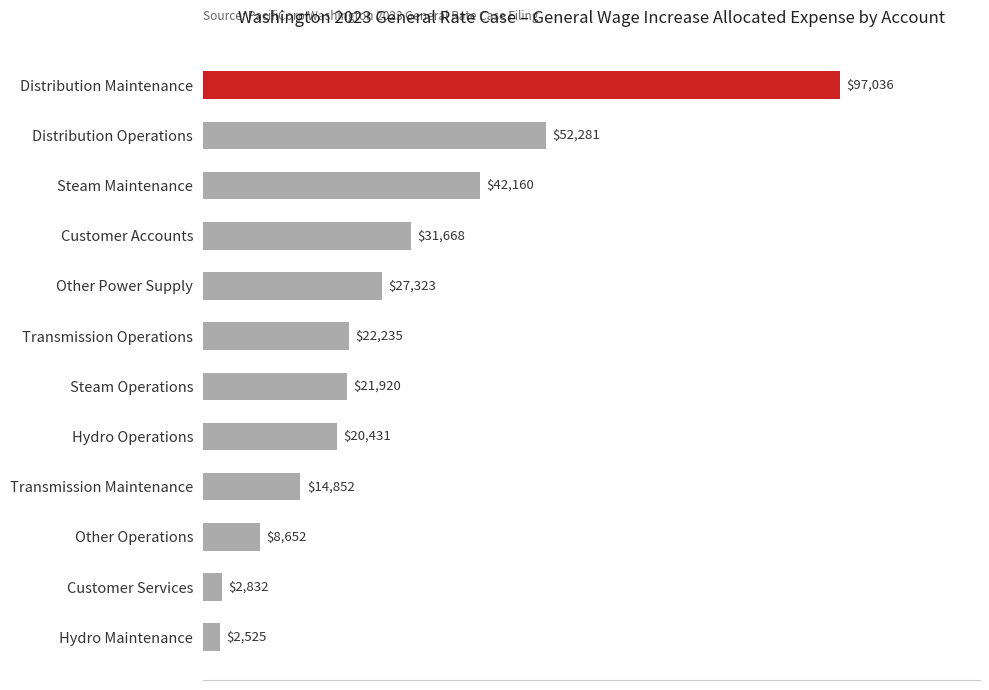

What is the label of the 12th bar from the top?

Hydro Maintenance